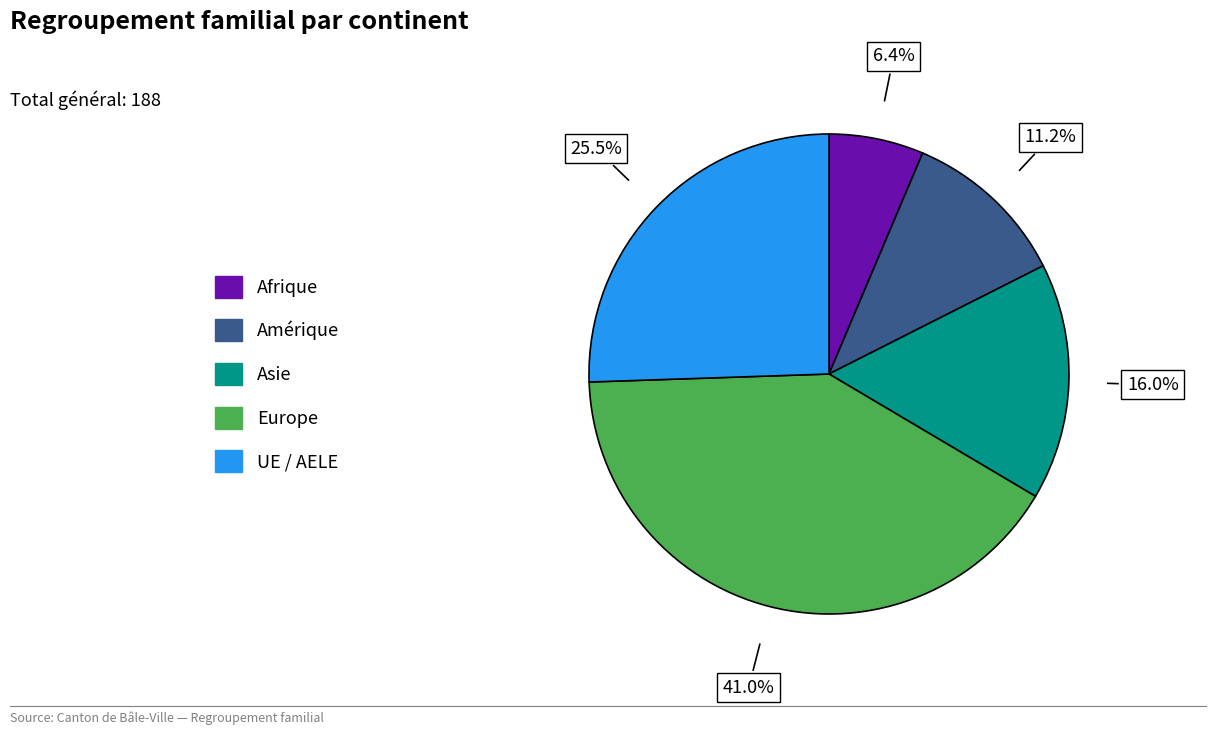

Is there any slice that represents more than half of the pie?

No